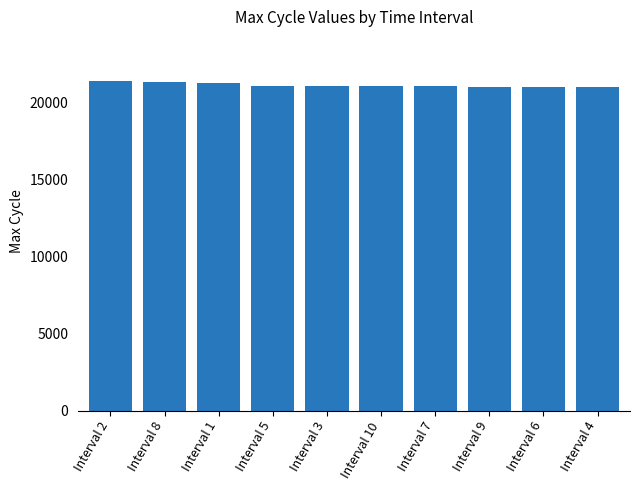

How many bars are there in total?

10